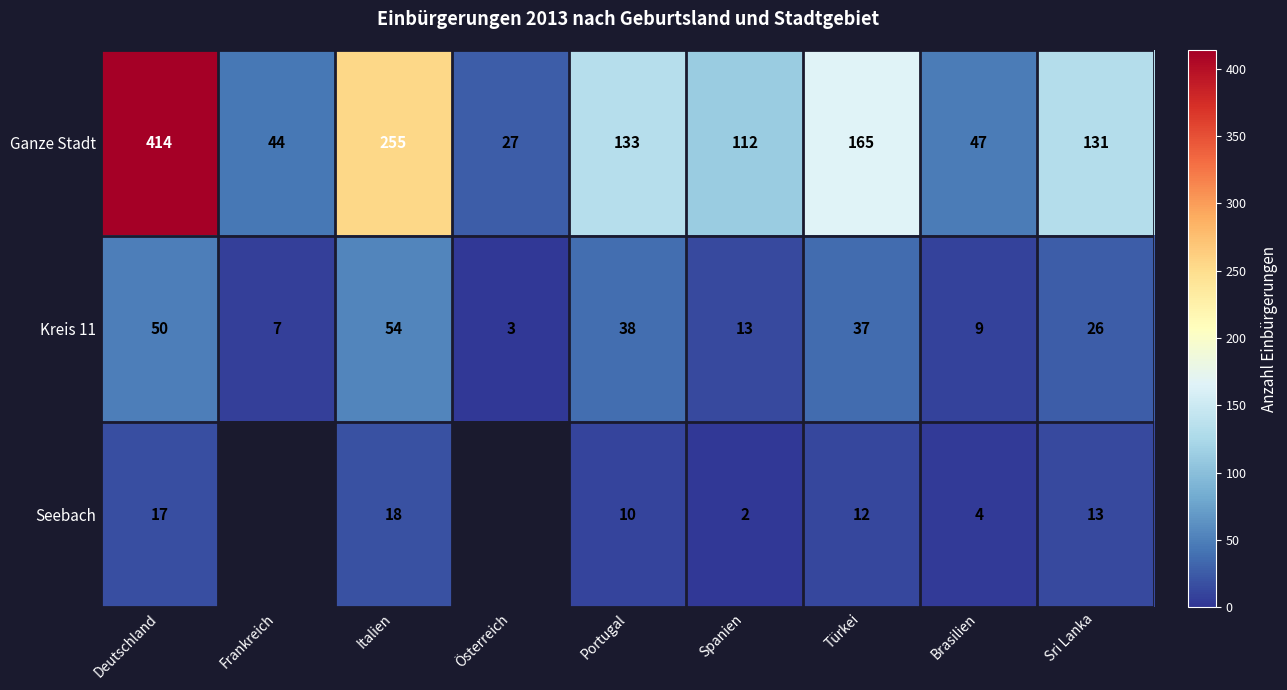

Which category has the highest value in the Kreis 11 series?

Italien